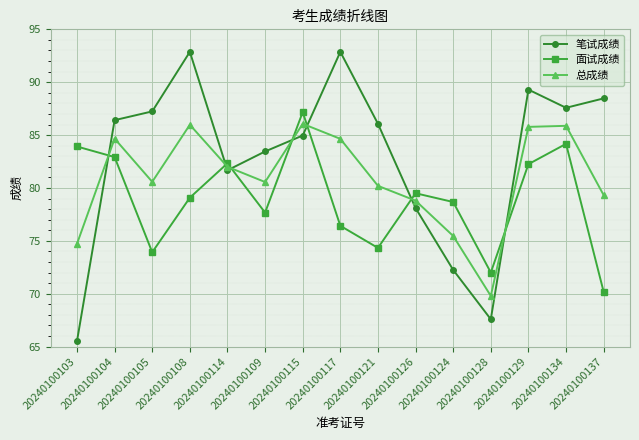

List the series in order of their overall mean, lowest first.

面试成绩, 总成绩, 笔试成绩